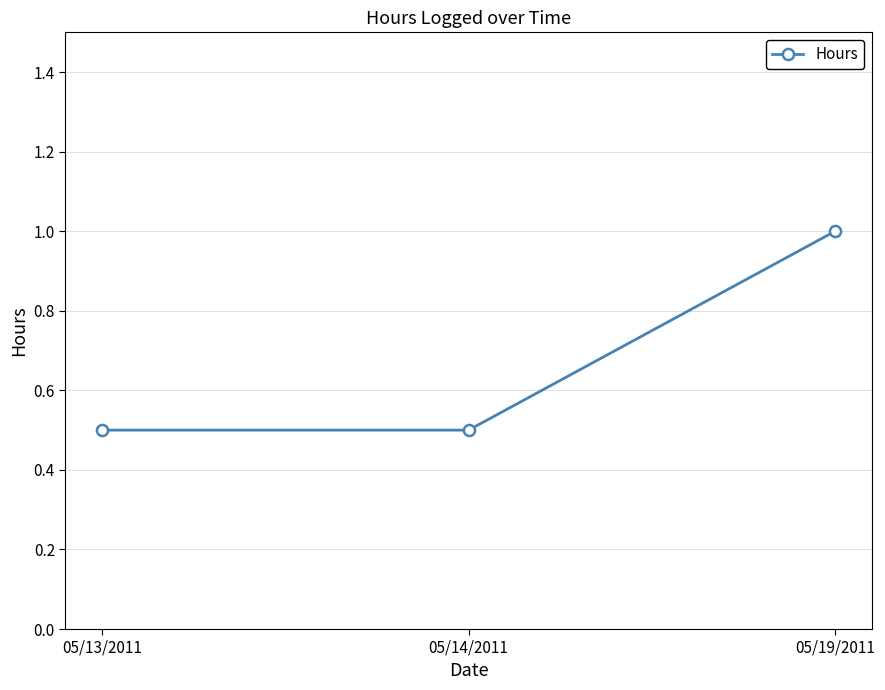

What is the average value?

0.7